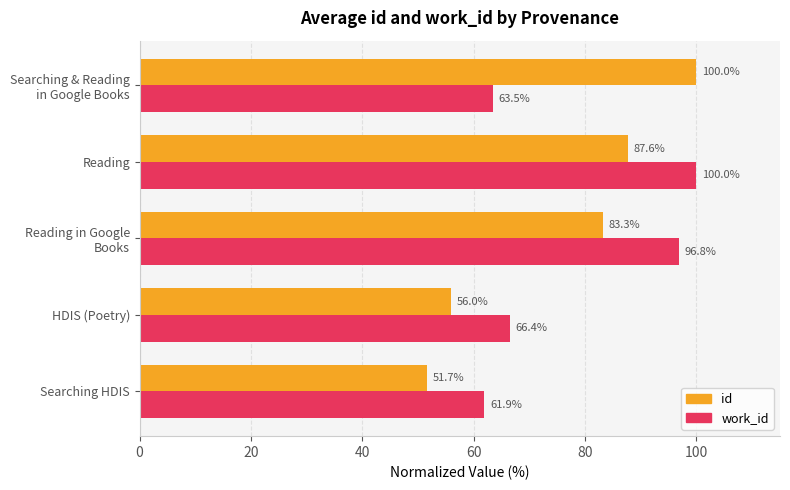

The value of id at Reading is 87.6. True or false?

True